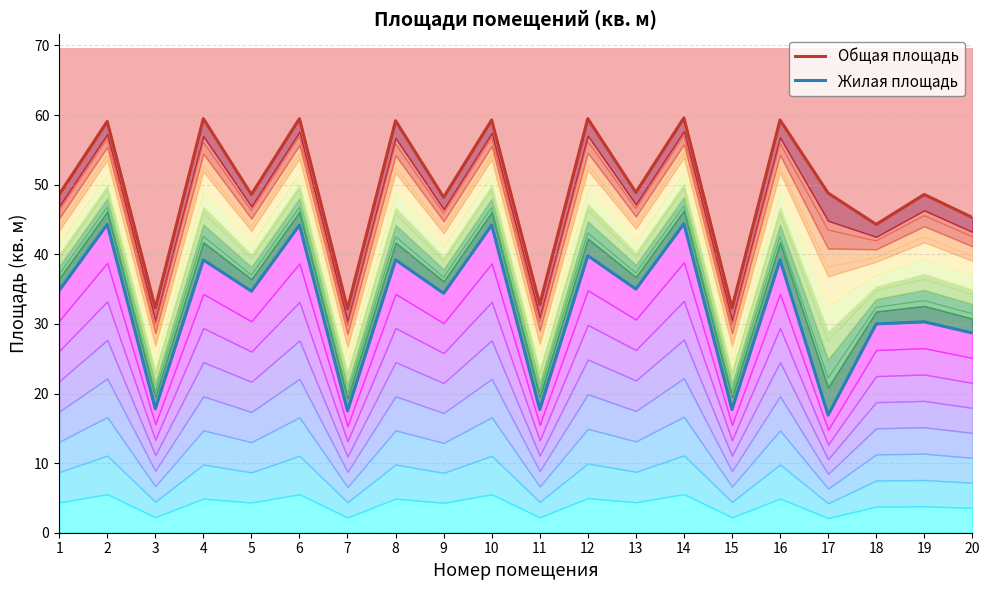

Reading left to right, what are all the values shown in this chart?

Общая площадь: 1=48.6	2=59.1	3=32.3	4=59.5	5=48.6	6=59.5	7=32.2	8=59.2	9=48.2	10=59.3	11=32.8	12=59.5	13=48.9	14=59.6	15=32.3	16=59.3	17=48.8	18=44.3	19=48.6	20=45.3
Жилая площадь: 1=34.8	2=44.3	3=17.8	4=39.2	5=34.7	6=44.2	7=17.5	8=39.2	9=34.4	10=44.2	11=17.7	12=39.8	13=35.0	14=44.4	15=17.7	16=39.2	17=16.9	18=30.0	19=30.3	20=28.7